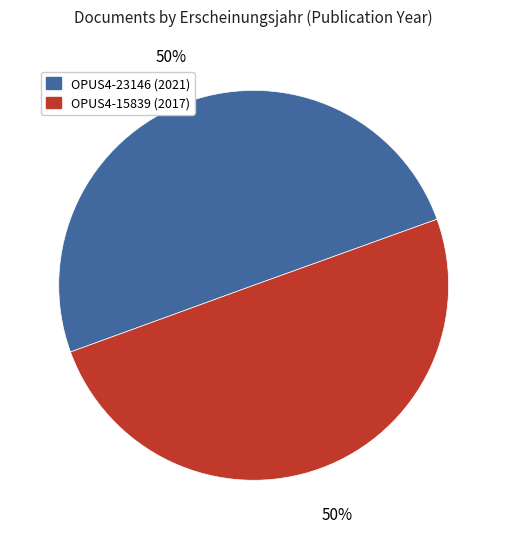

What is the ratio of the value at OPUS4-15839 (2017) to the value at OPUS4-23146 (2021)?

1.0